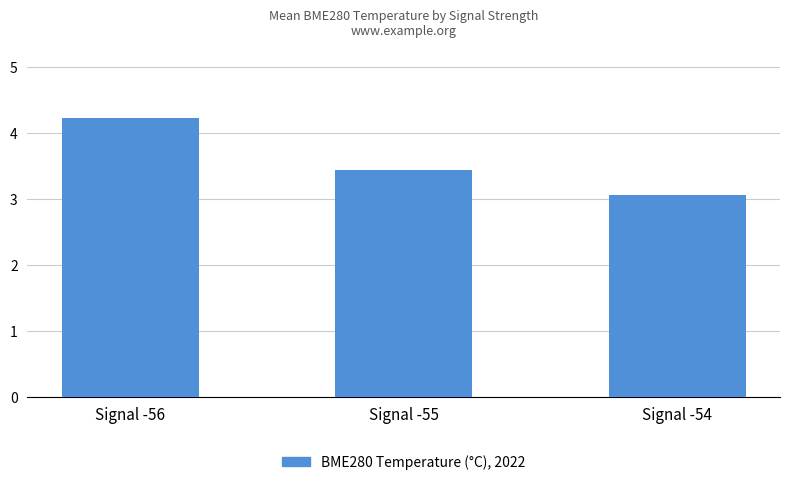

What is the approximate value at Signal -55?

3.4